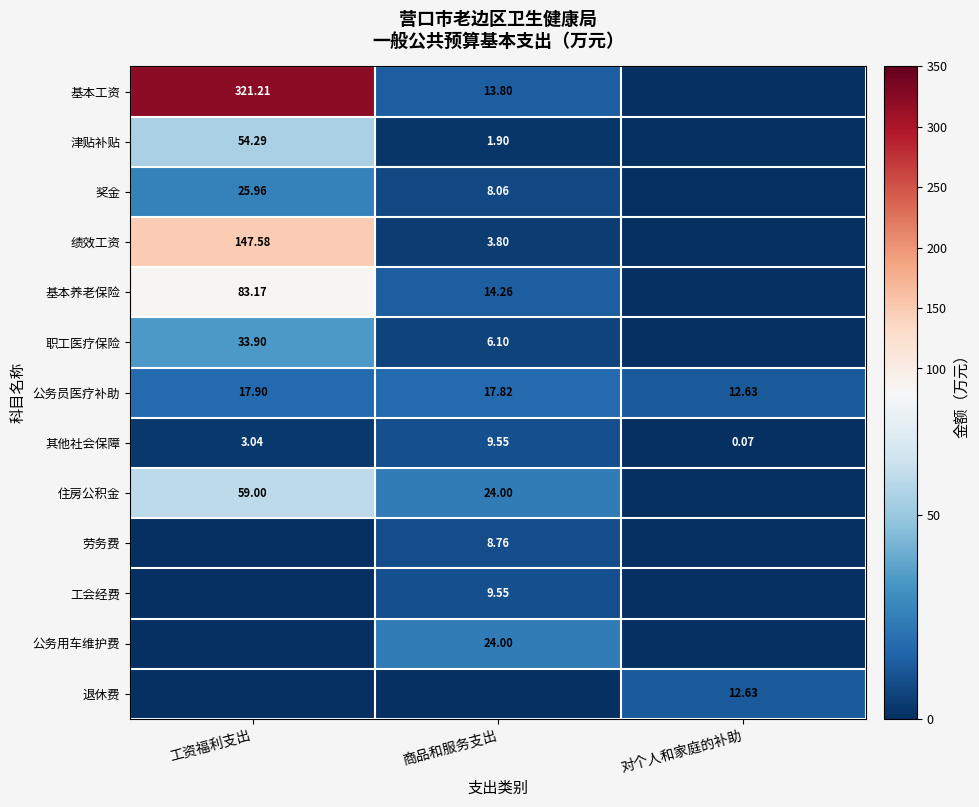

Is the value of 其他社会保障 at 对个人和家庭的补助 greater than the value of 绩效工资 at 商品和服务支出?

No